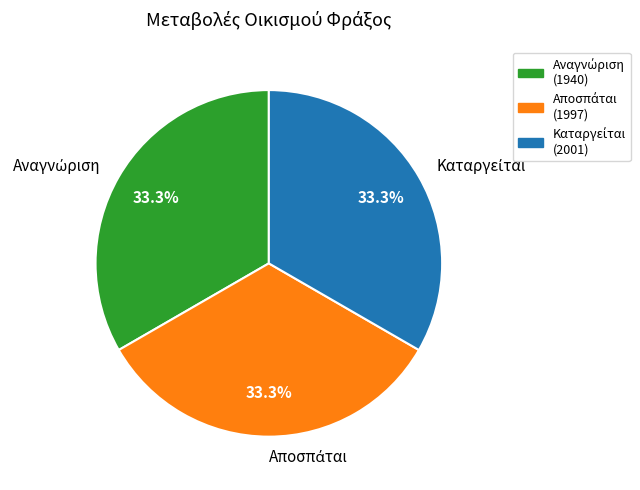

Does any single category account for the majority?

No